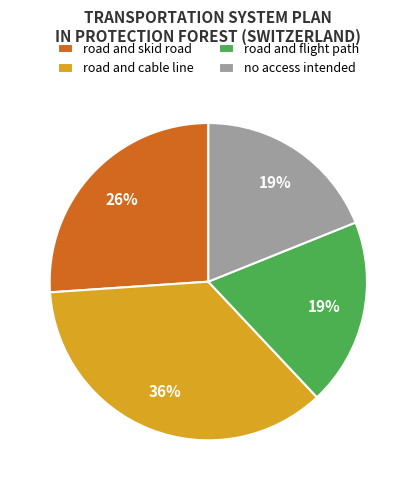

Is there any slice that represents more than half of the pie?

No